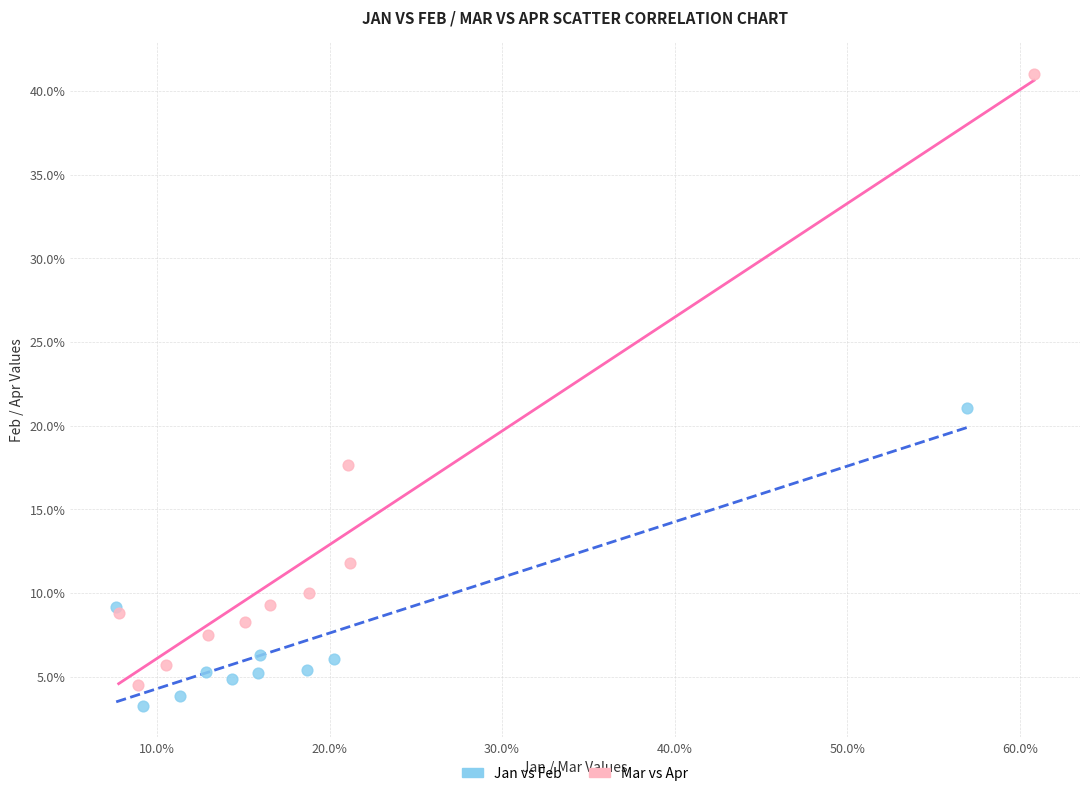

Which series contains the highest Y value?

Mar vs Apr